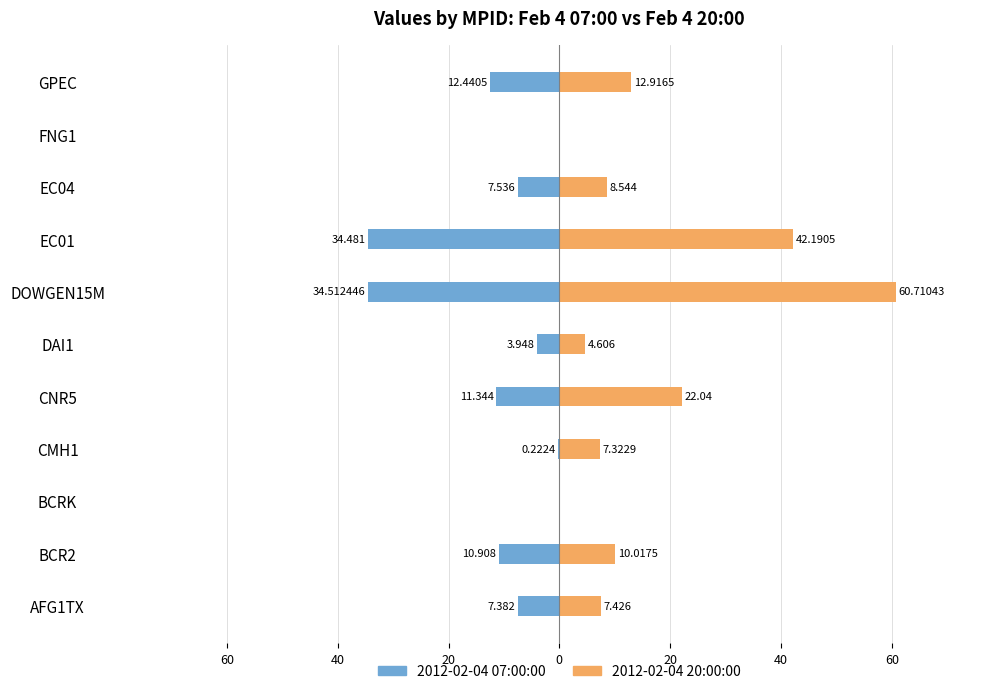

Count the number of data series in this chart.

2